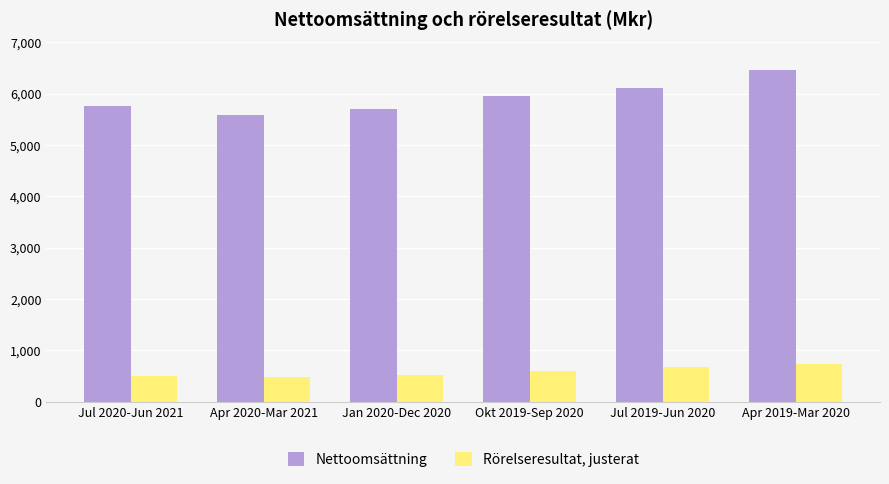

What is the label of the 6th bar from the right?

Jul 2020-Jun 2021